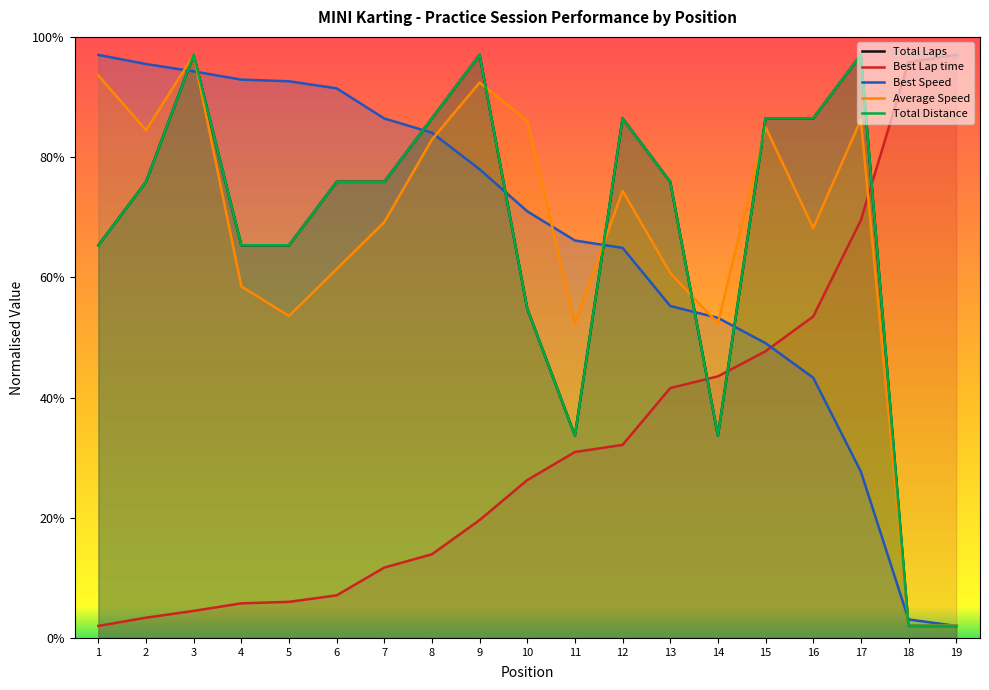

What is the lowest value of the Best Speed series?

2.0